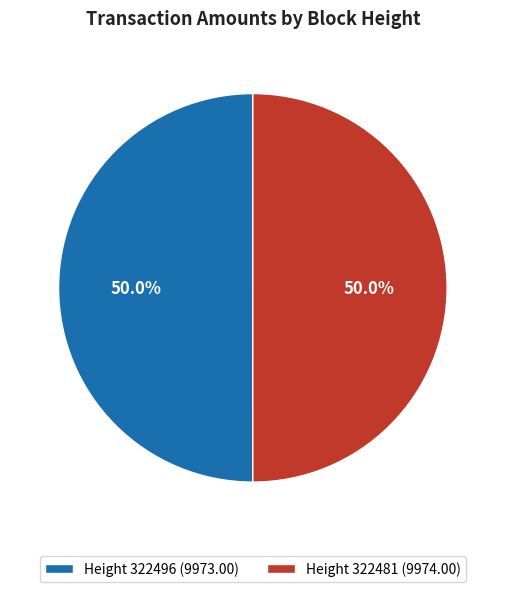

What is the ratio of the value at Height 322496 (9973.00) to the value at Height 322481 (9974.00)?

1.0